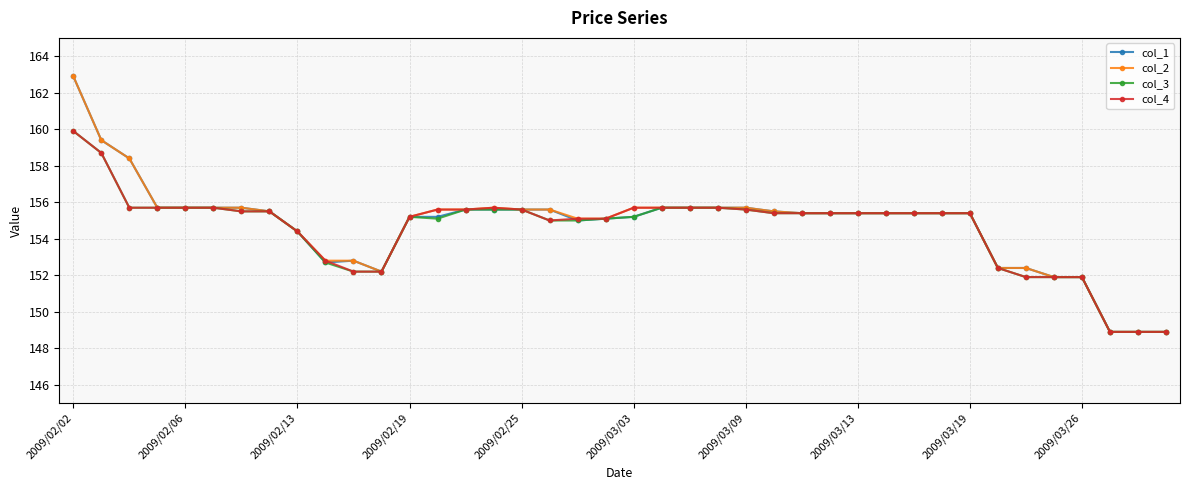

What is the lowest value of the col_2 series?

148.9